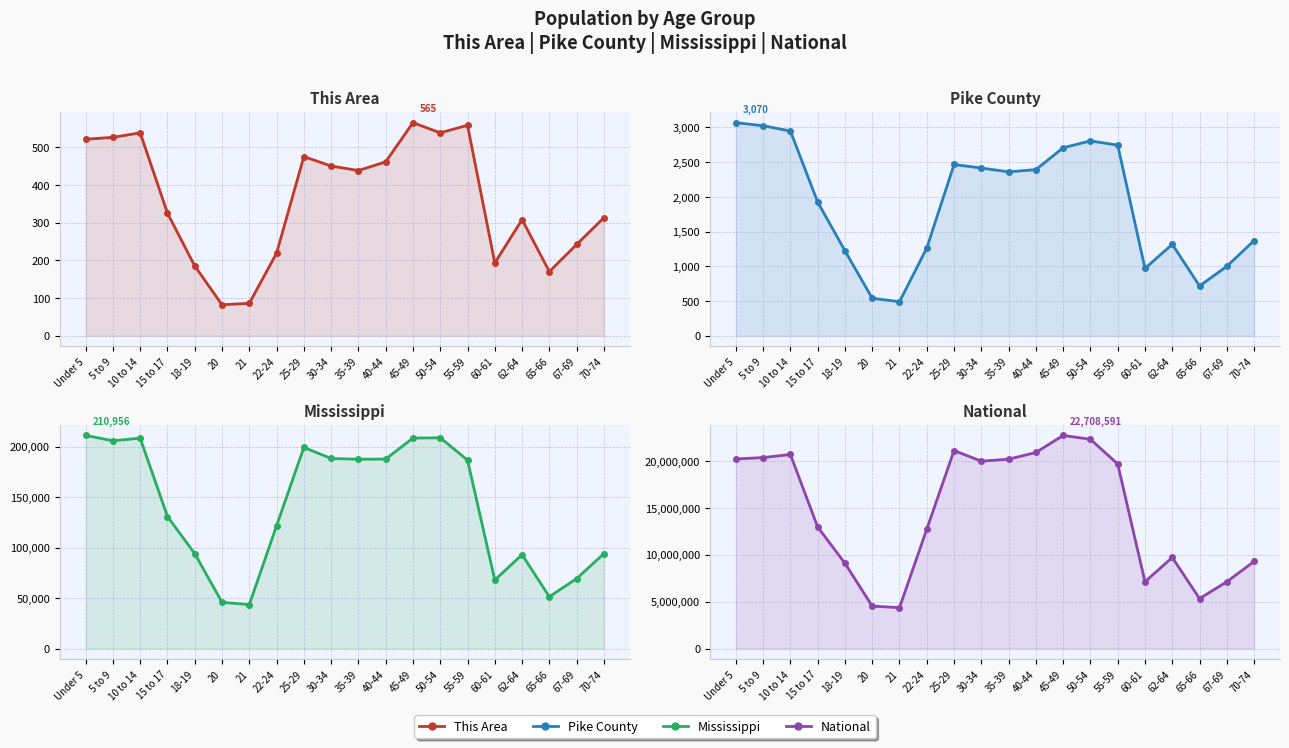

Which series has the largest total across all categories?

National